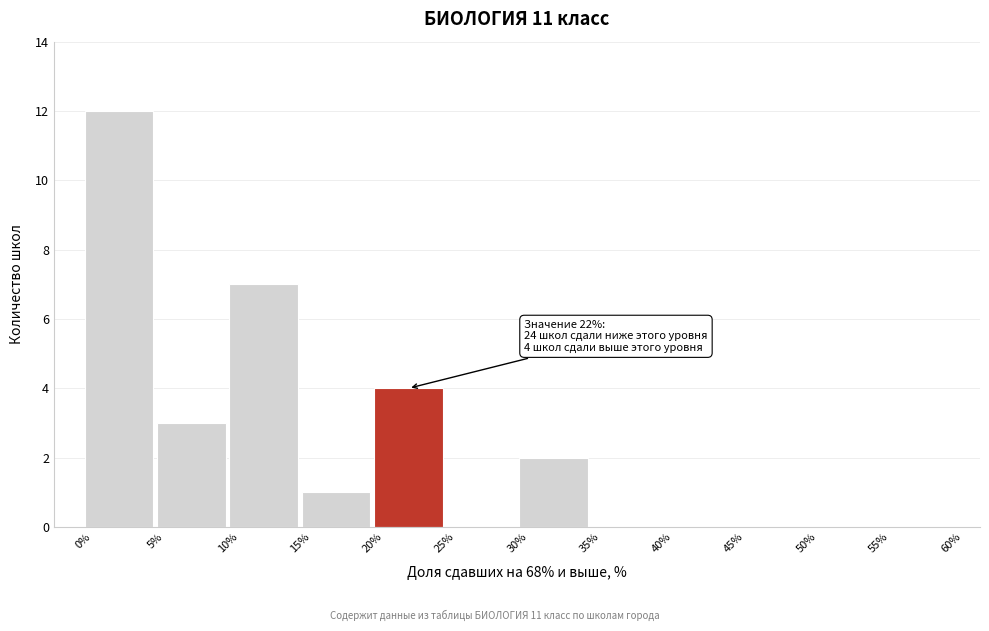

Which range on the x-axis has the tallest bar?

0% to 5%